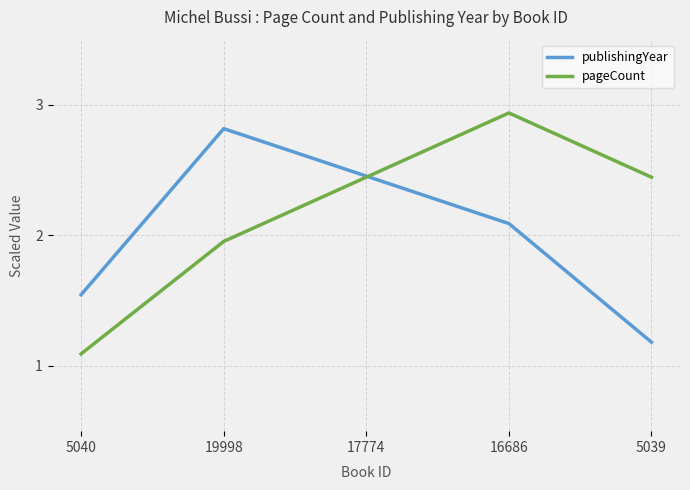

List the labels in order of publishingYear value, largest first.

19998, 17774, 16686, 5040, 5039